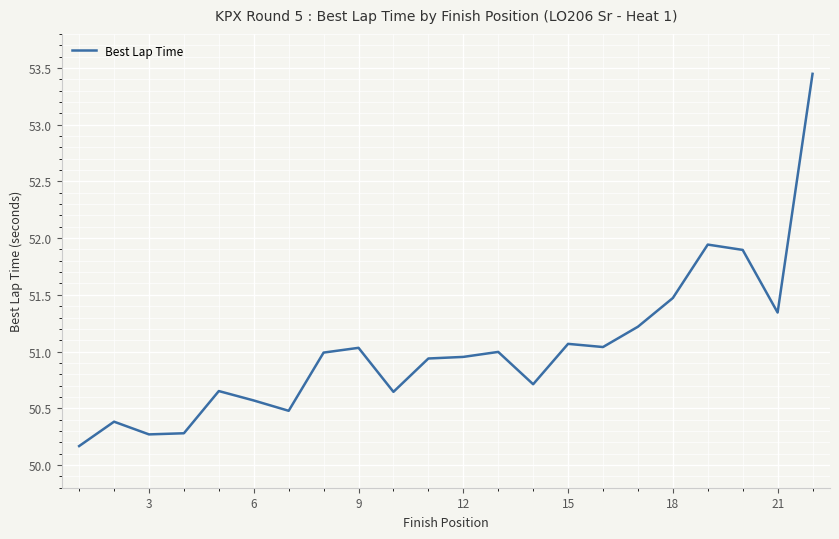

What is the minimum value shown in the chart?

50.2